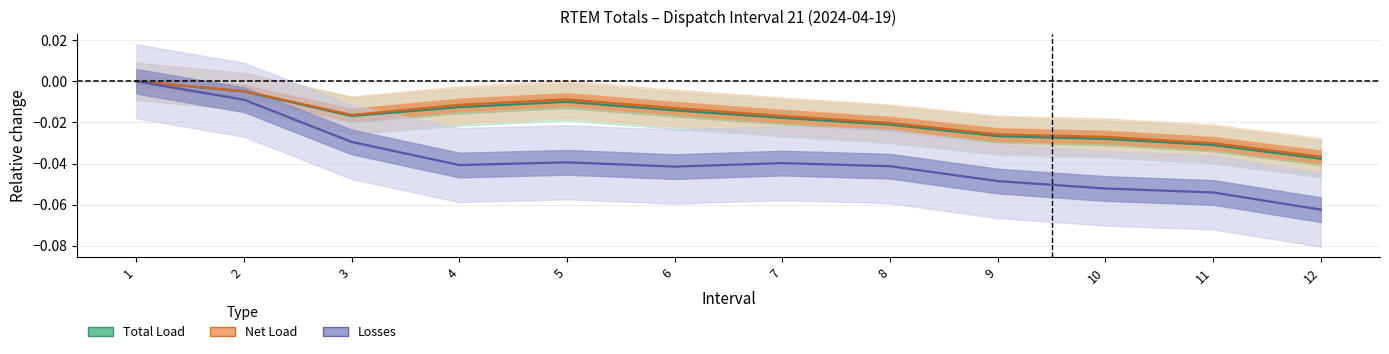

Does the chart have visible grid lines?

Yes